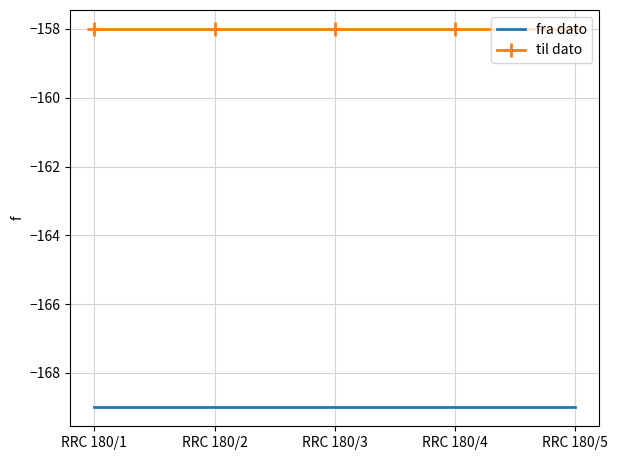

What is the sum of all til dato values?

-790